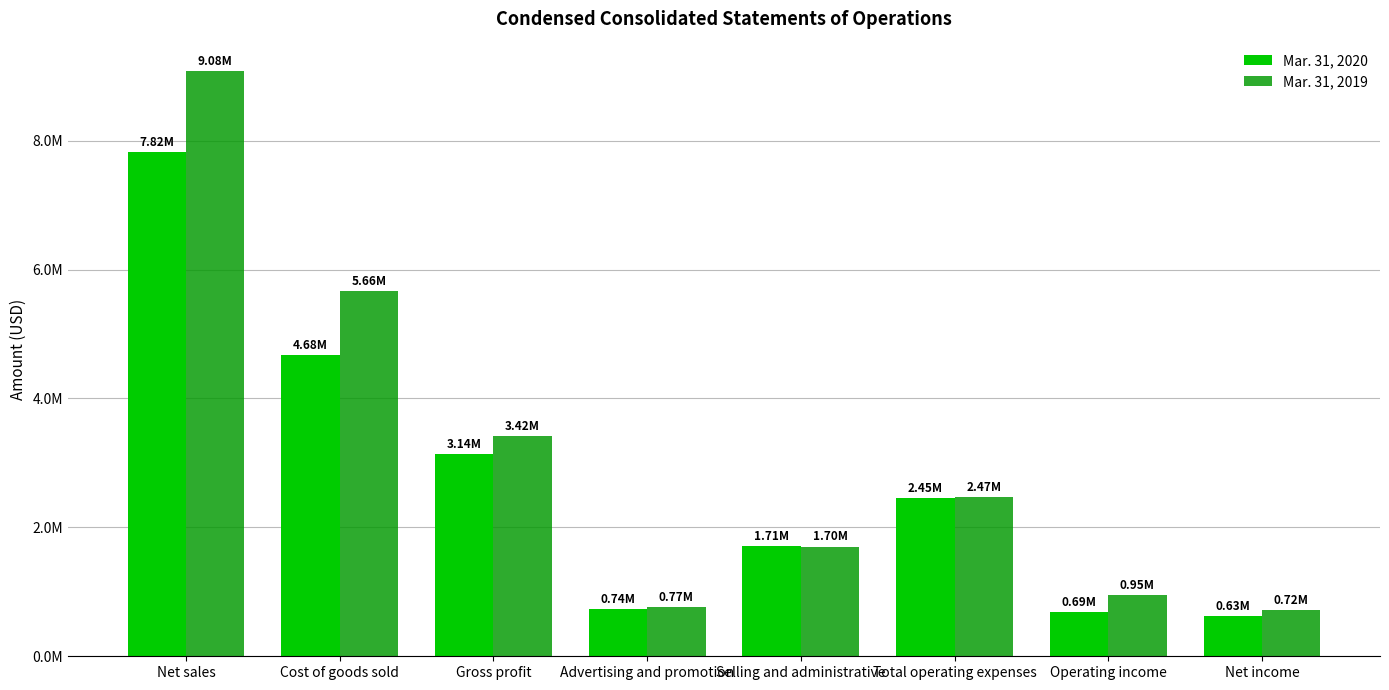

Is the value of Mar. 31, 2020 at Selling and administrative greater than the value of Mar. 31, 2019 at Operating income?

Yes